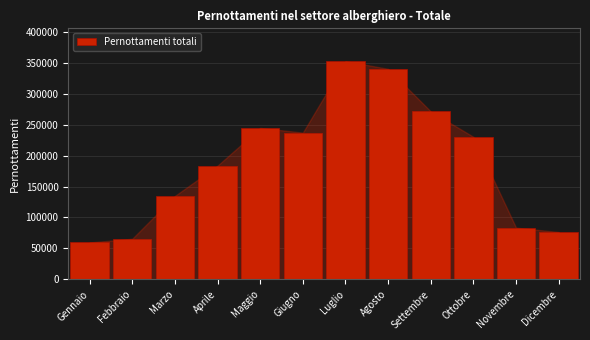

Reading left to right, list all the values displayed in this chart.

59668	65595	134830	183742	244764	237115	352725	340162	271322	230325	83575	76516